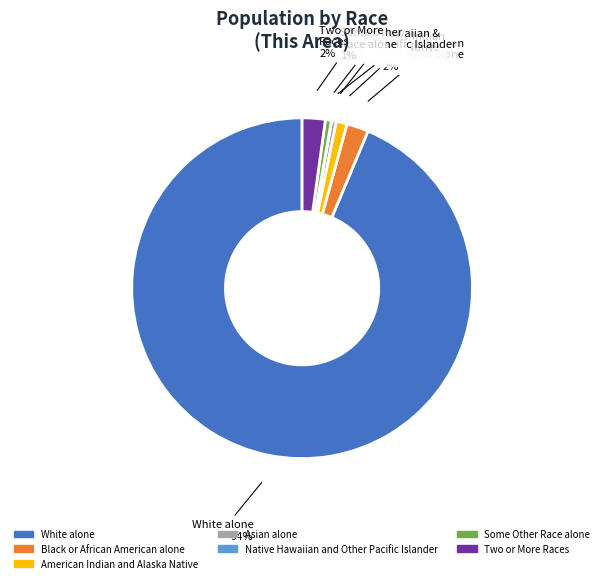

Is White alone the majority of the pie?

Yes